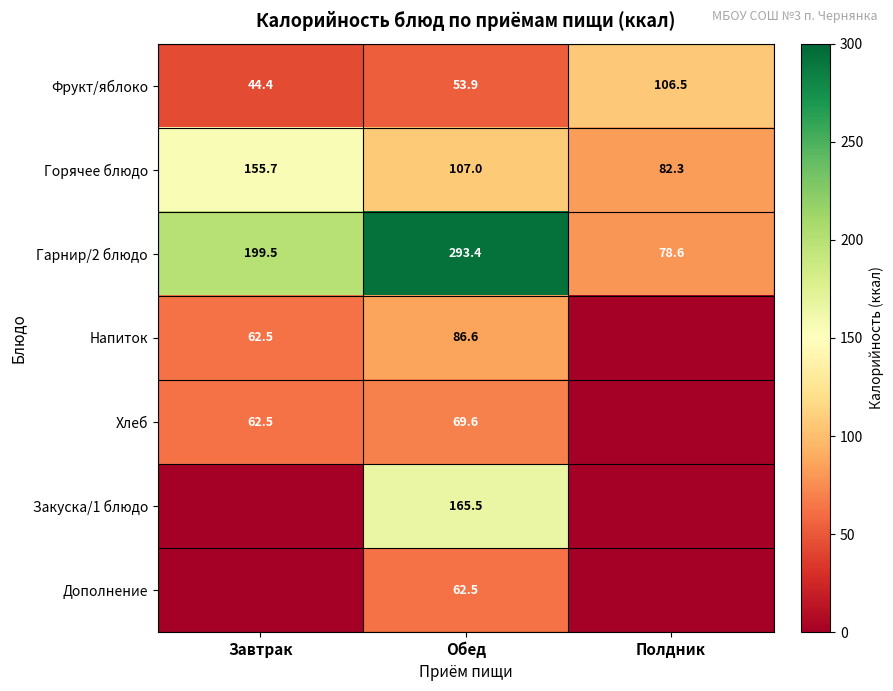

What is the difference between the highest and lowest values at Обед?

239.5